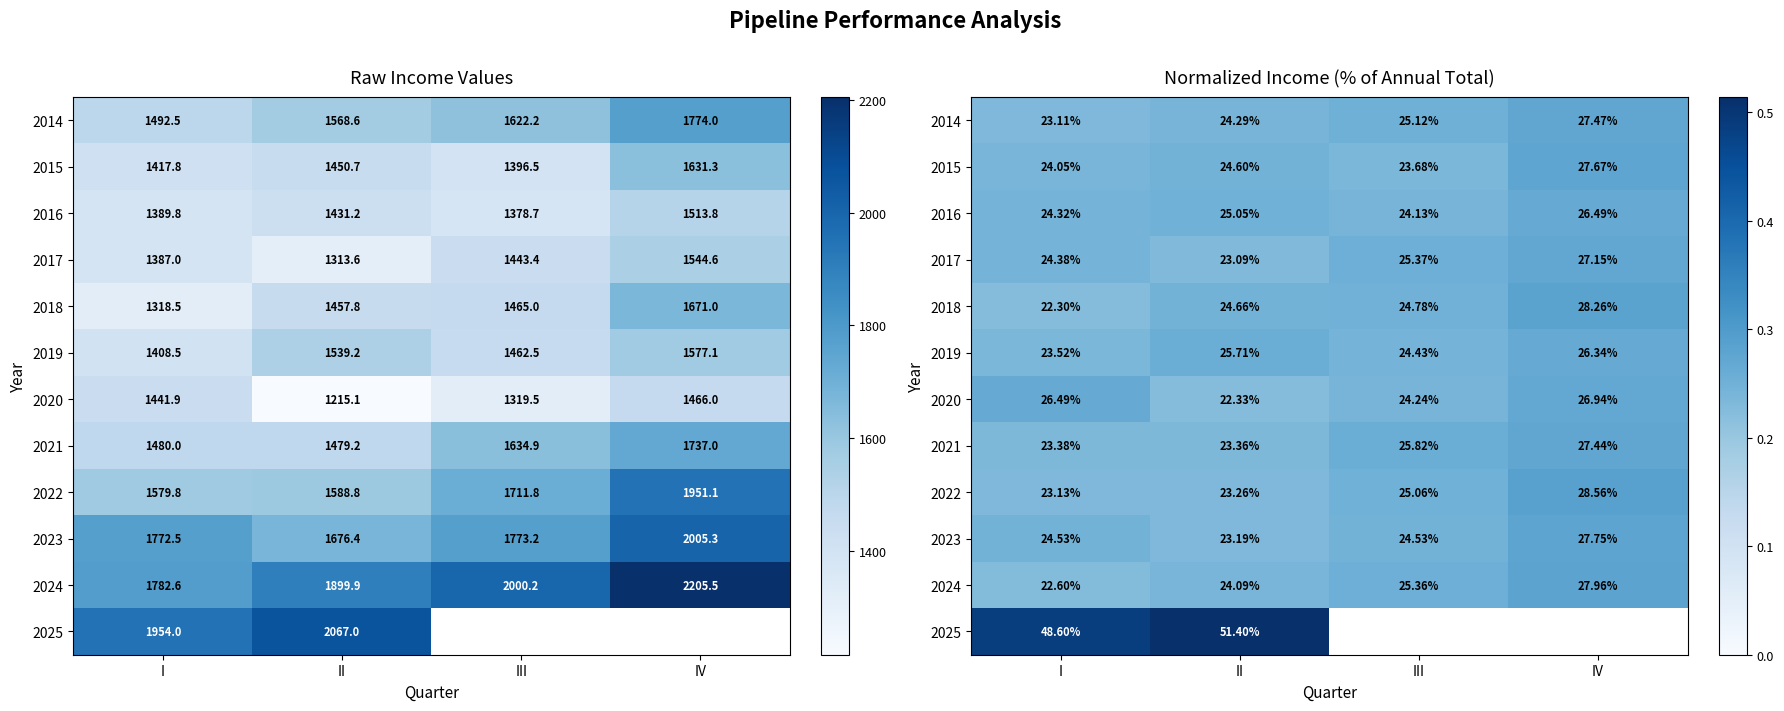

Between II and III, which series saw the biggest shift?

2021